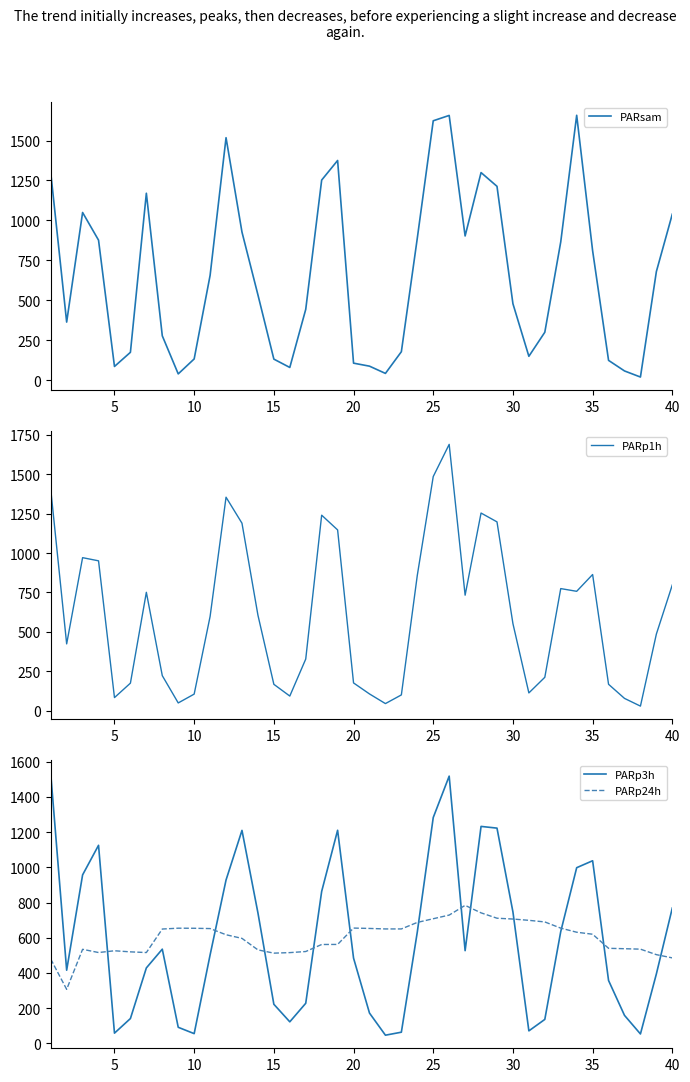

What is the maximum value for PARp3h?

1532.6